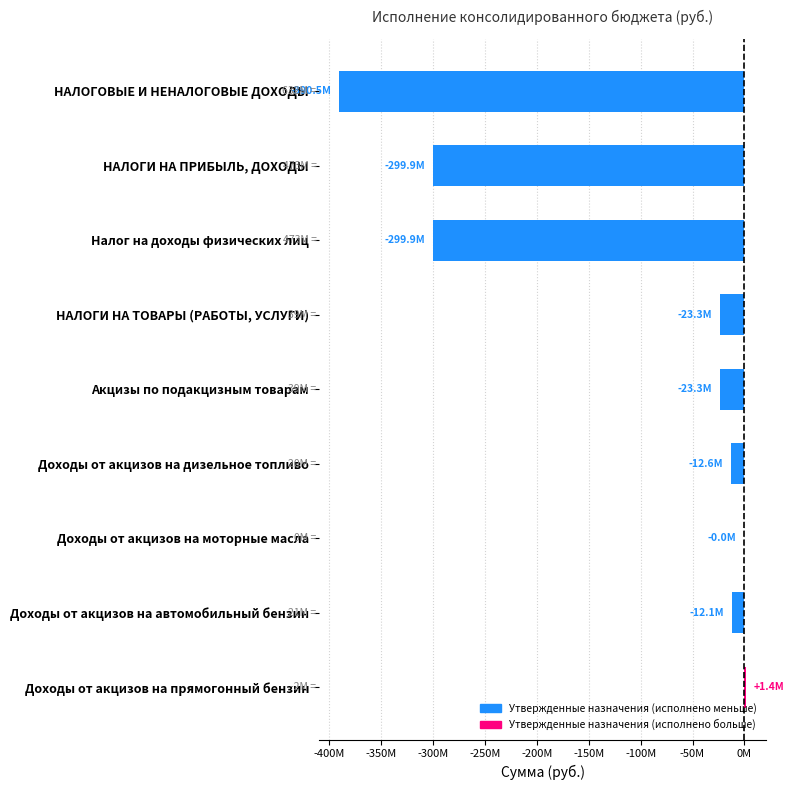

Are the bars horizontal?

Yes